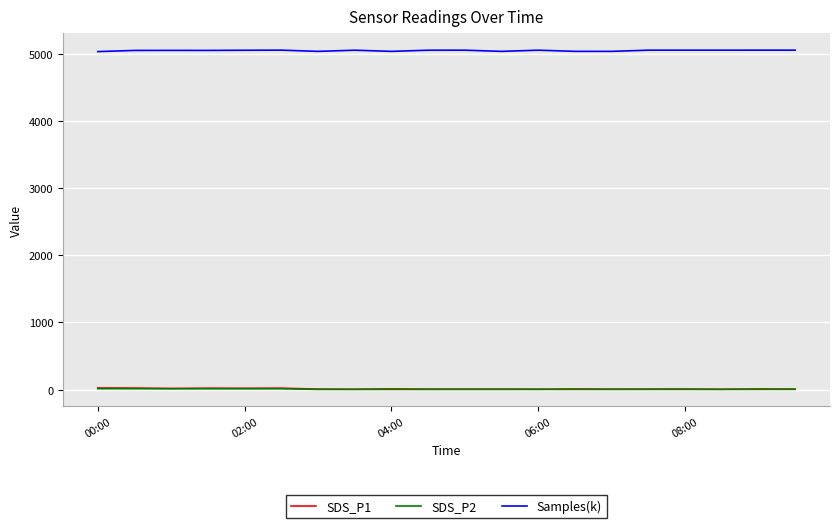

Which series has the largest total across all categories?

Samples(k)